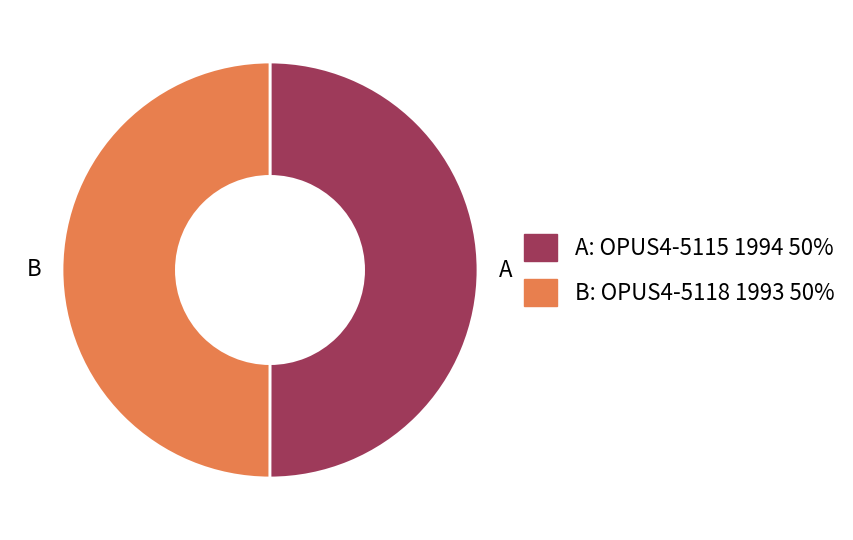

Is it true that B is 50% of the pie?

True